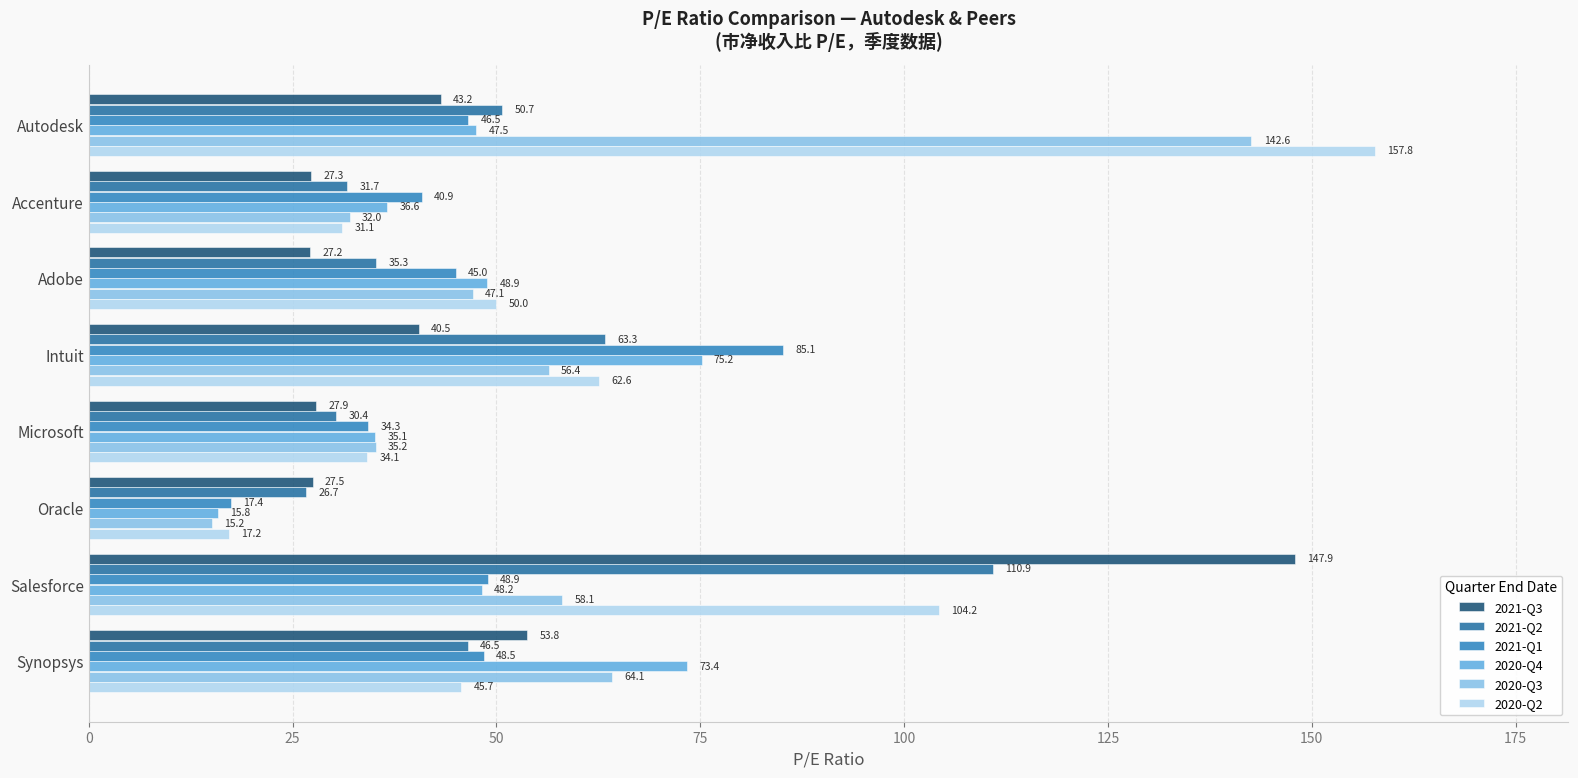

Which category has the lowest value in the 2020-Q3 series?

Oracle